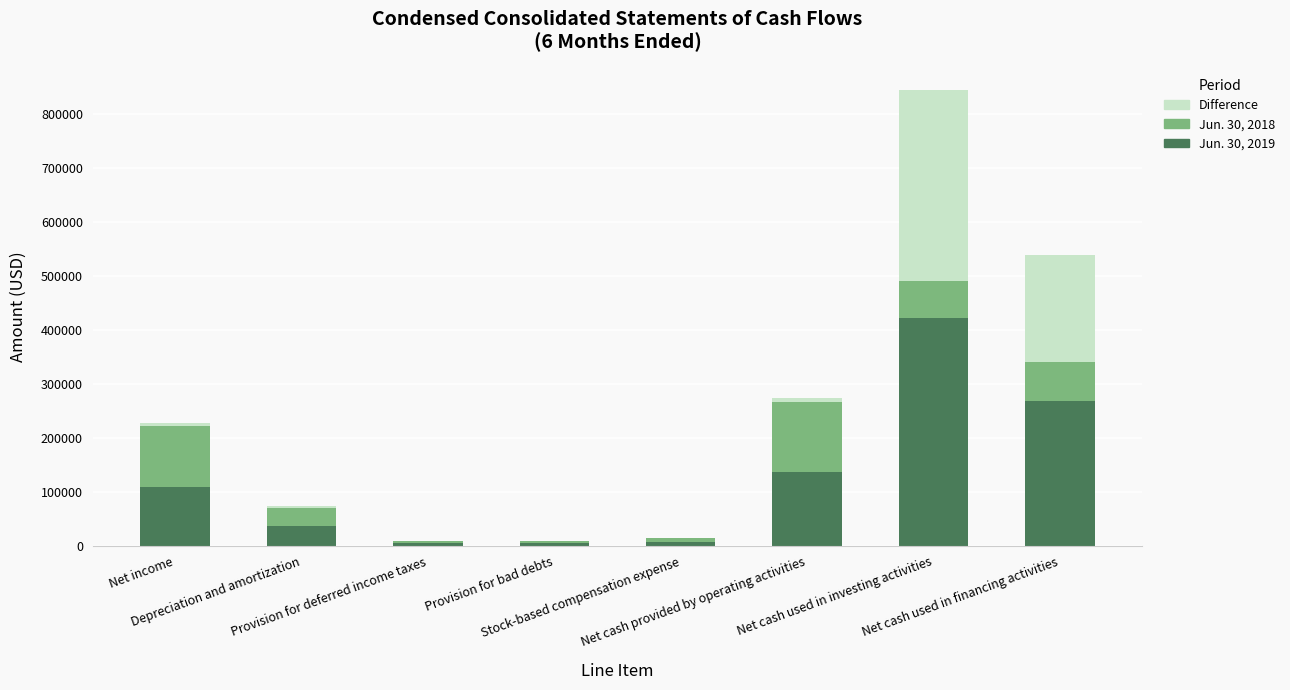

Where is Jun. 30, 2018 nearest to the value 67349?

Net cash used in investing activities